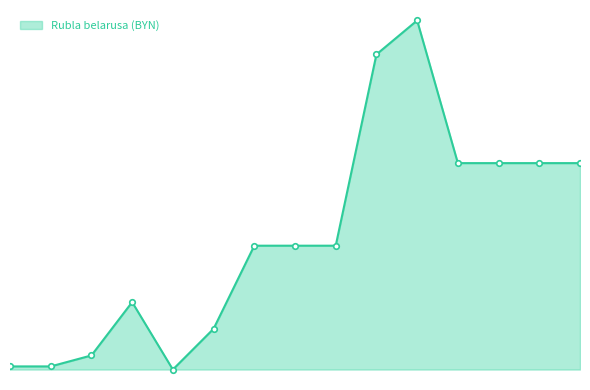

List the labels in order of value, largest first.

2023-05-30, 2023-05-29, 2023-05-31, 2023-06-01, 2023-06-02, 2023-06-03, 2023-05-26, 2023-05-27, 2023-05-28, 2023-05-23, 2023-05-25, 2023-05-22, 2023-05-20, 2023-05-21, 2023-05-24